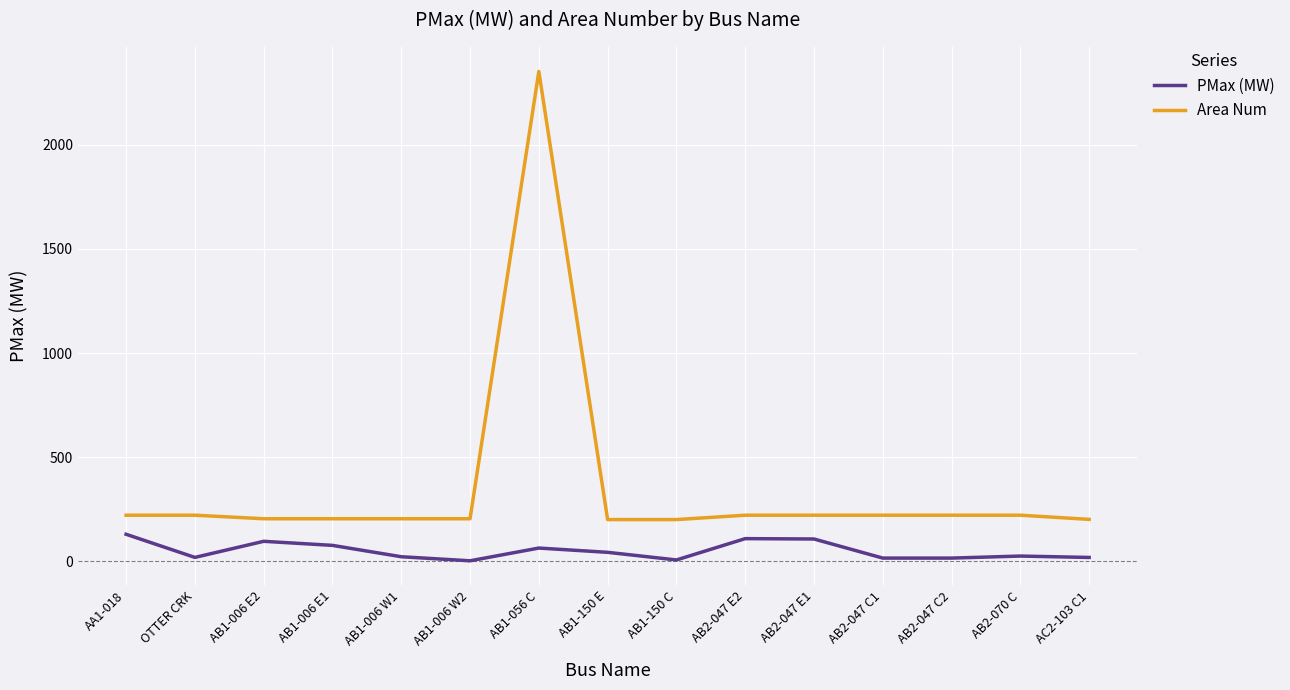

What are all the series names shown in the legend?

PMax (MW), Area Num